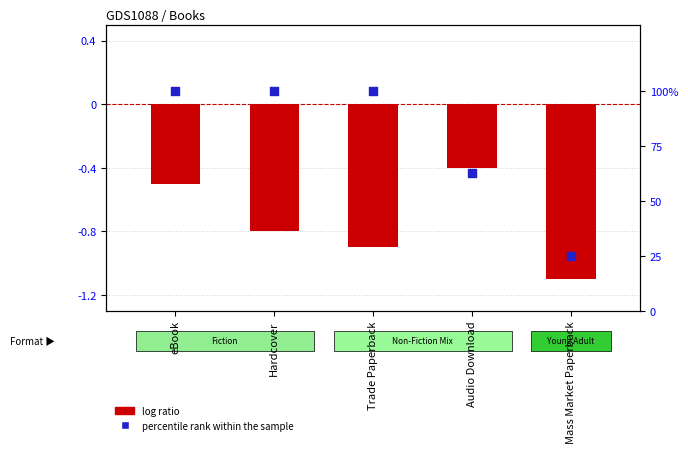

What are all the series names shown in the legend?

log ratio, percentile rank within the sample